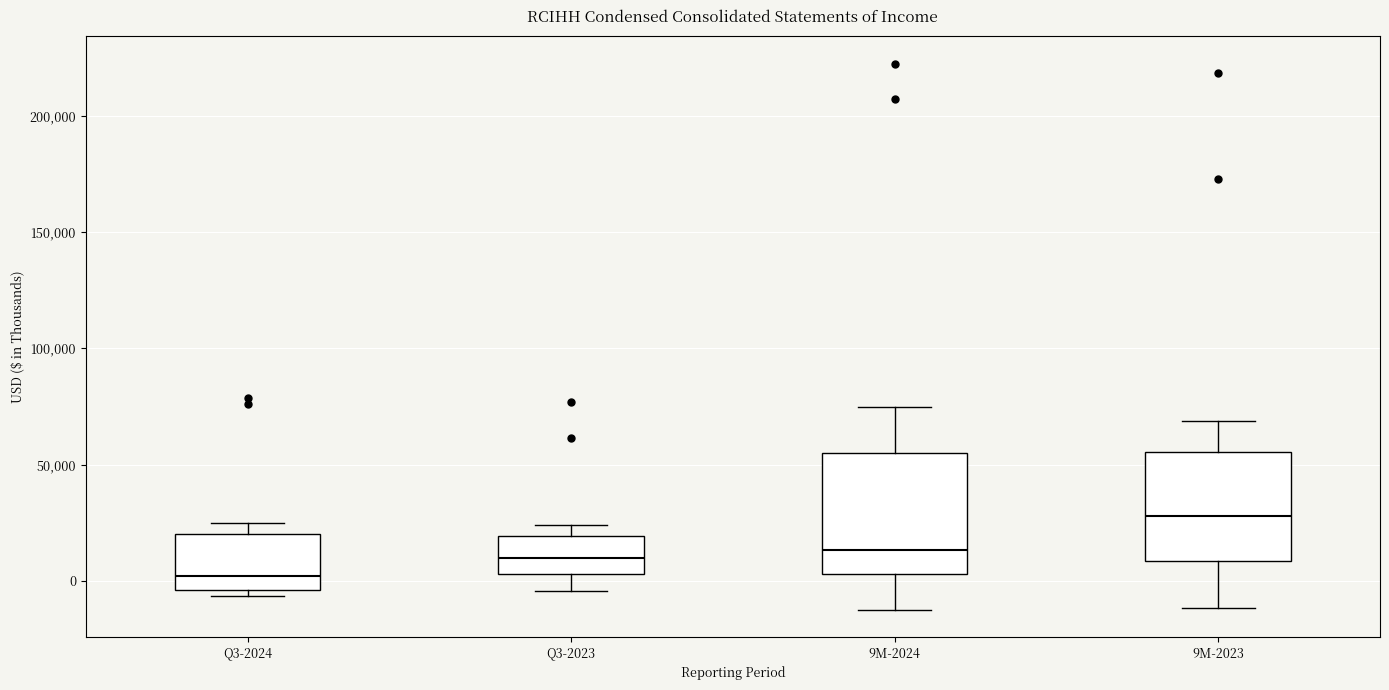

Where does the lower whisker of the box for 9M-2023 end on the y-axis? The values are not printed on the chart, so give them approximately, as read against the axis.

-10000